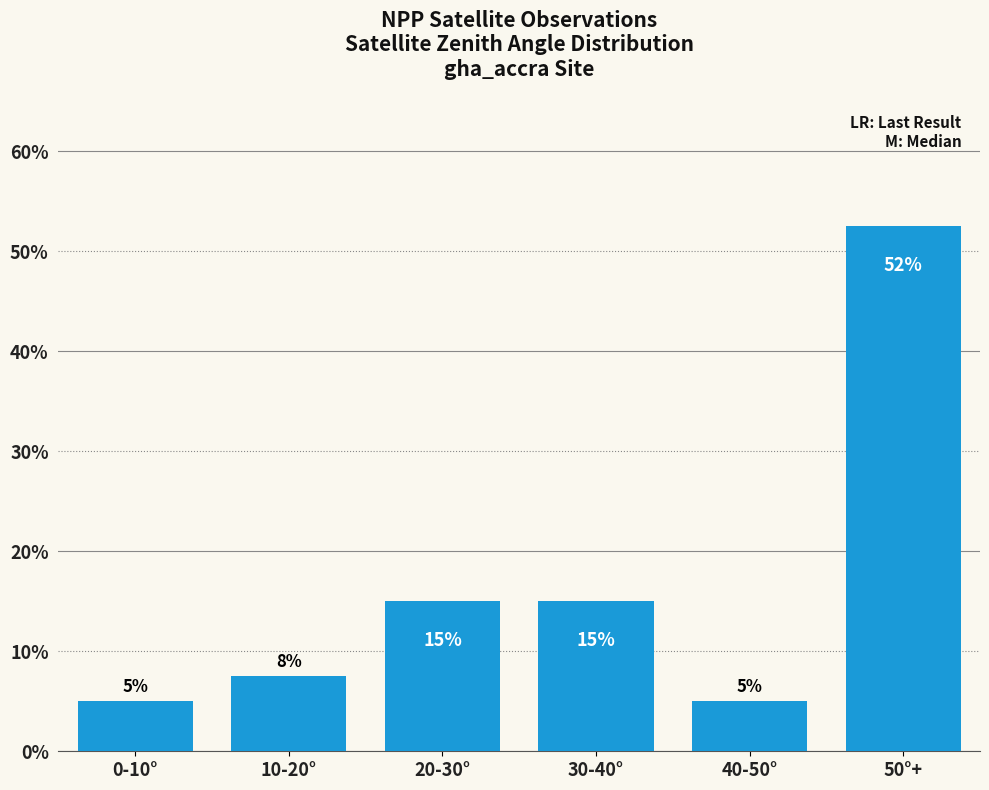

Approximately how many times larger is the value at 10-20° compared to 20-30°?

0.5